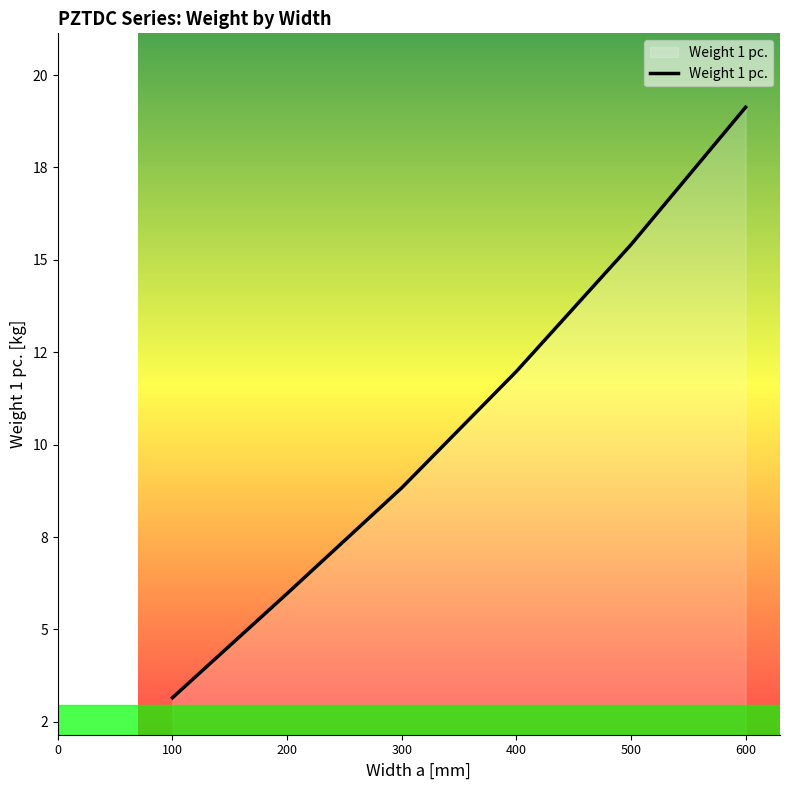

Does the chart have visible grid lines?

No